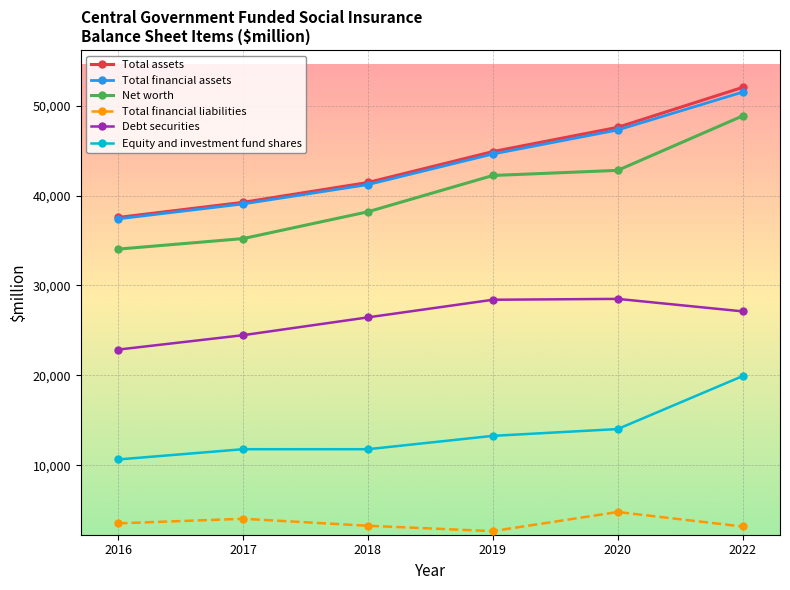

What is the difference between the maximum and minimum values in the Equity and investment fund shares series?

9274